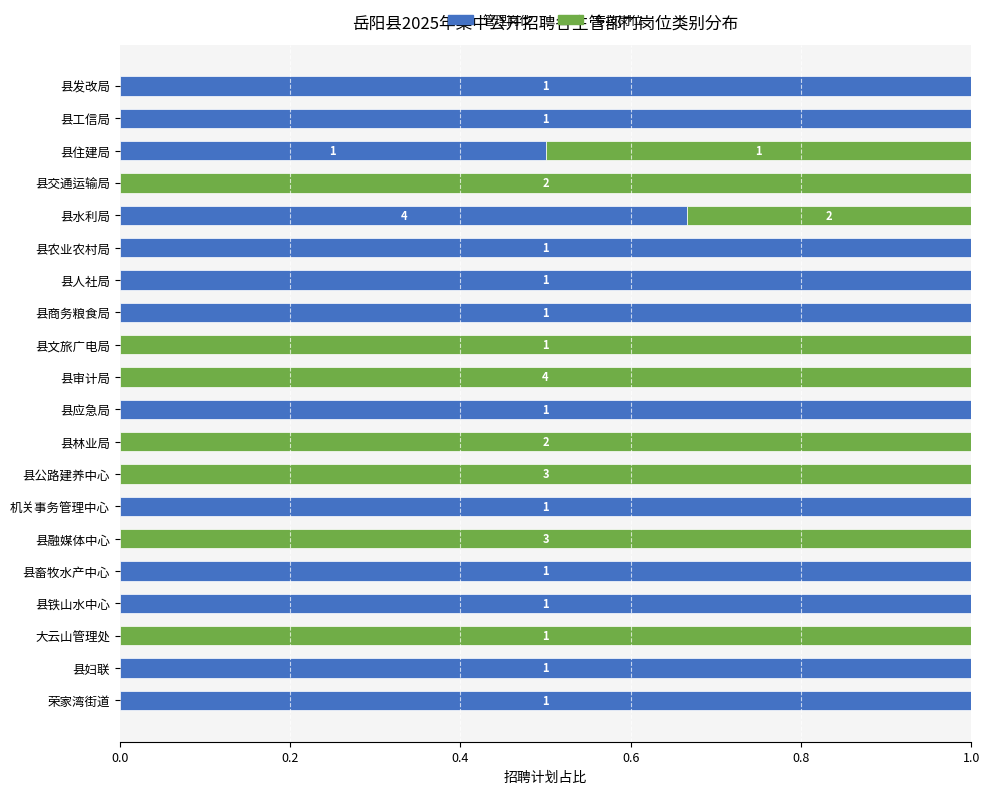

Is it true that 管理岗位 equals 1.4 at 县铁山水中心?

False